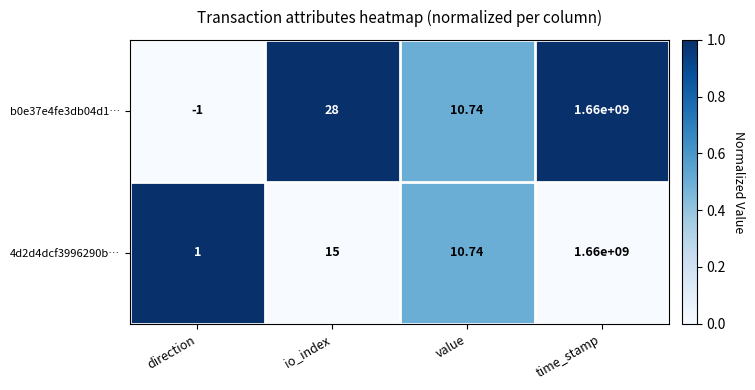

Where is b0e37e4fe3db04d1… nearest to the value 829999999?

io_index